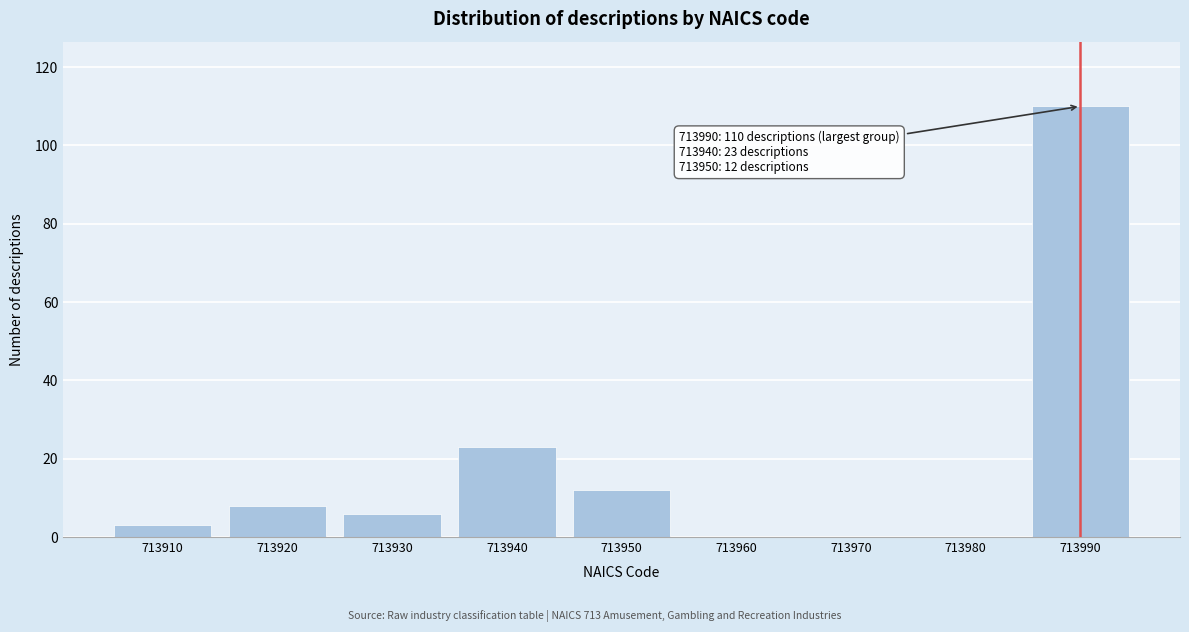

Reading right to left, transcribe all the data shown in this chart.

713990=110	713980=0	713970=0	713960=0	713950=12	713940=23	713930=6	713920=8	713910=3